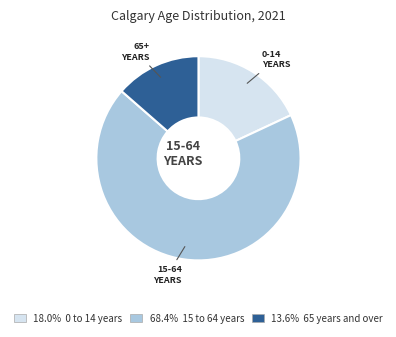

What is the ratio of the value at 13.6% 65 years and over to the value at 18.0% 0 to 14 years?

0.8